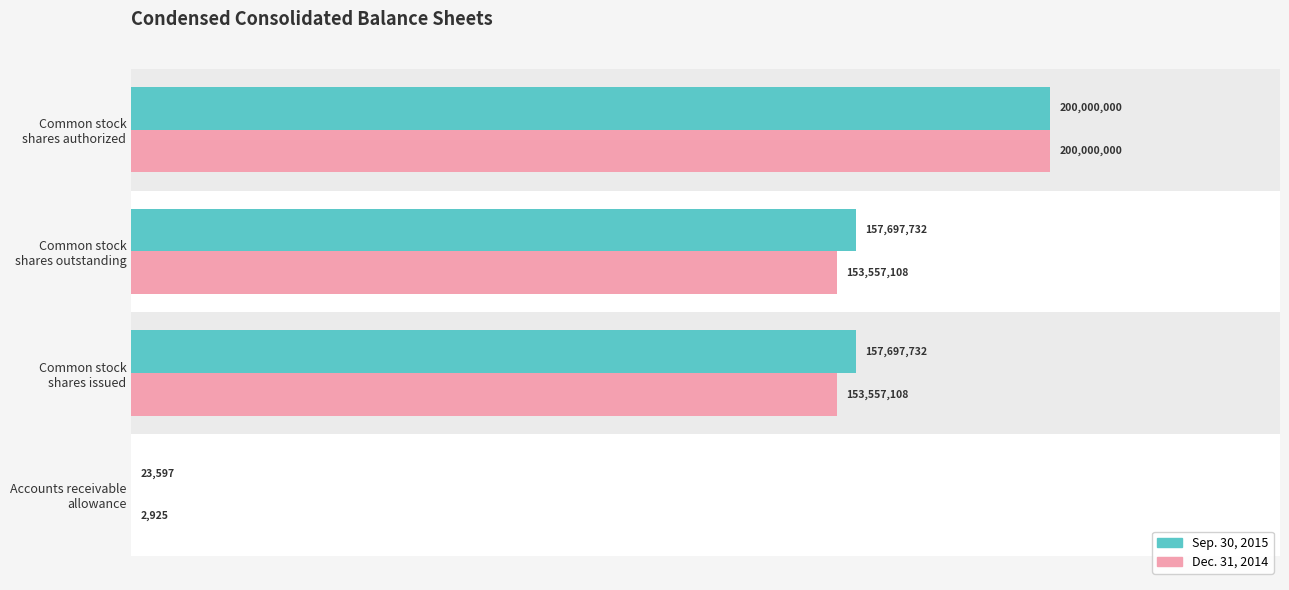

What are all the series names shown in the legend?

Sep. 30, 2015, Dec. 31, 2014